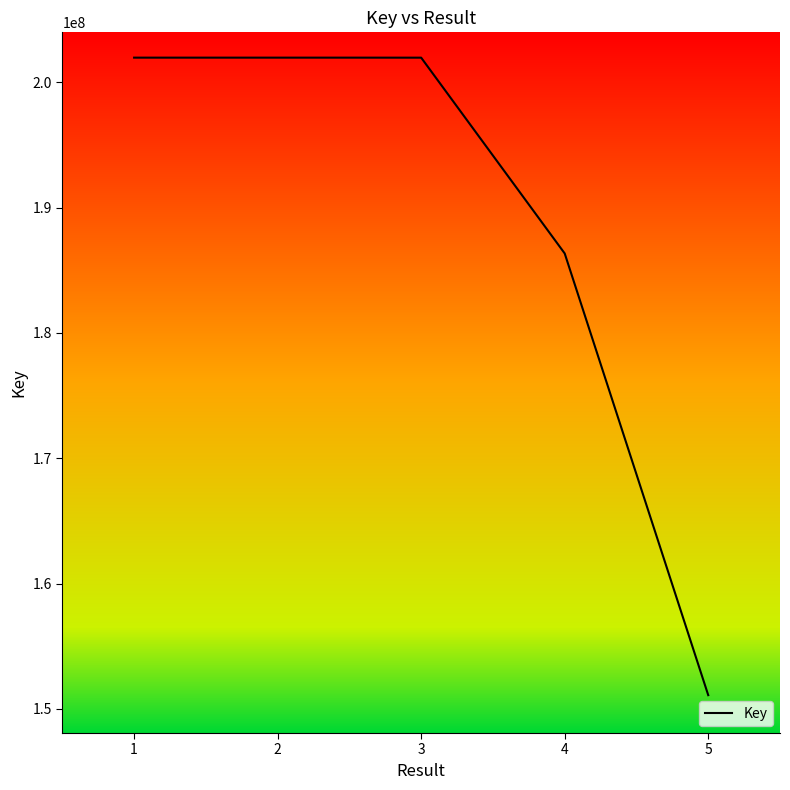

What is the smallest value displayed?

151090594